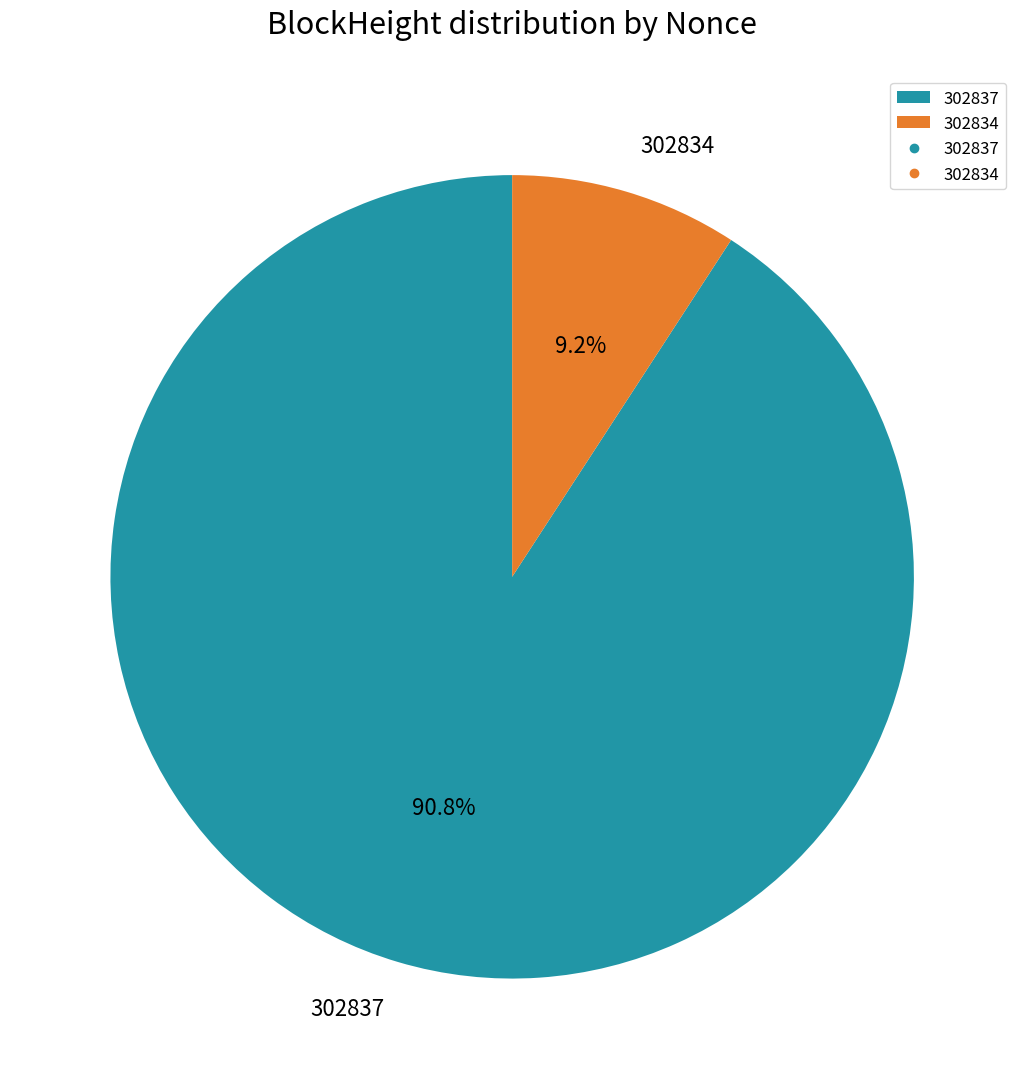

Is there a majority slice in this chart?

Yes